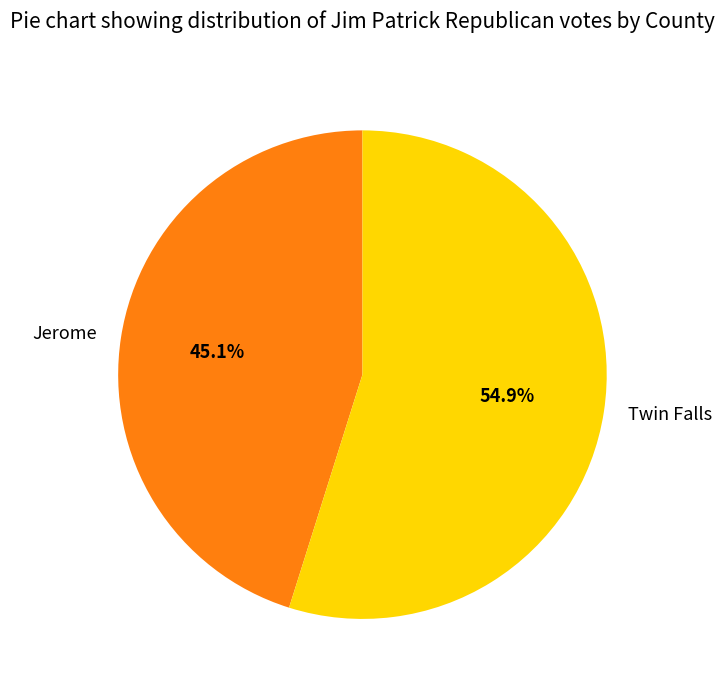

How many slices are in this pie chart?

2